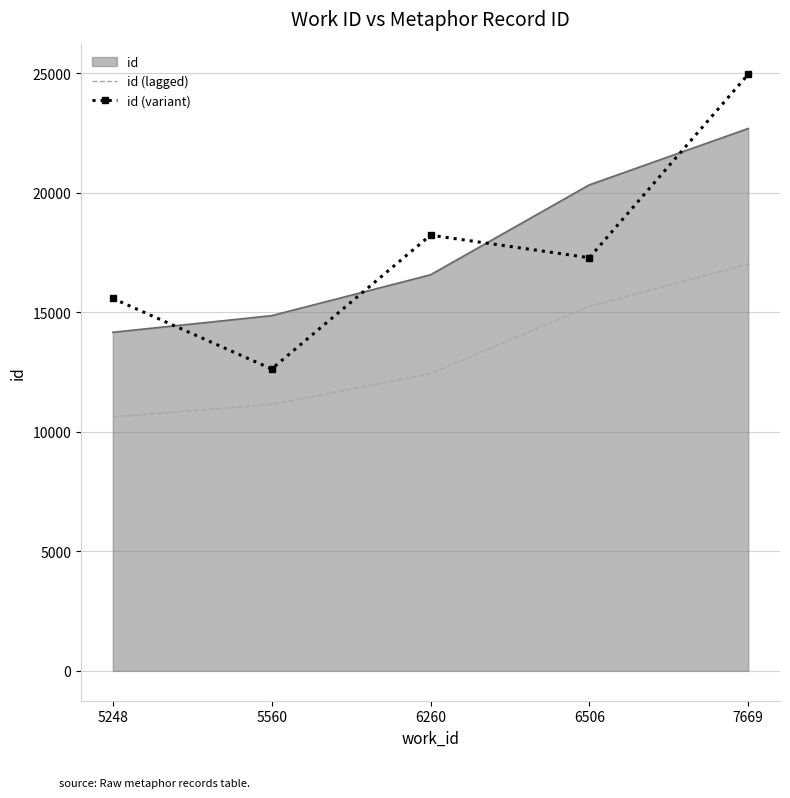

At which category does id (variant) reach its first local peak?

6260